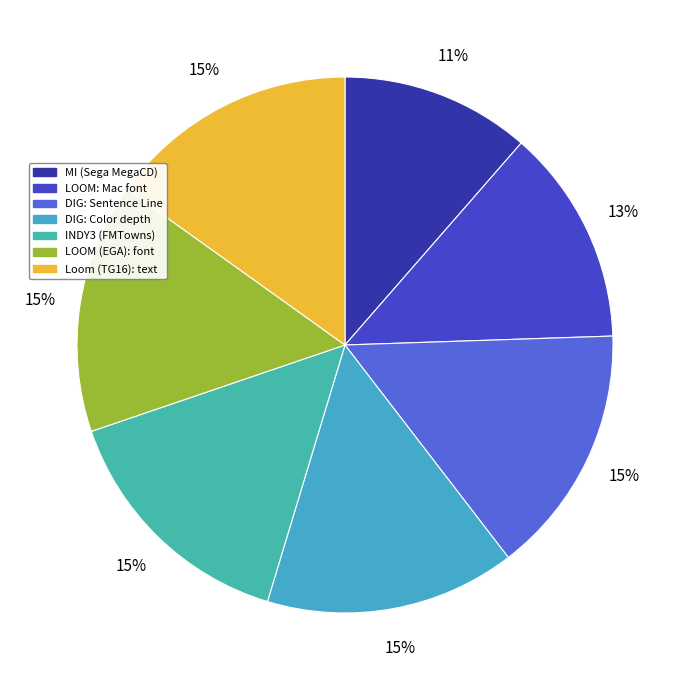

What percentage is the Loom (TG16): text slice, to the nearest percent?

15%